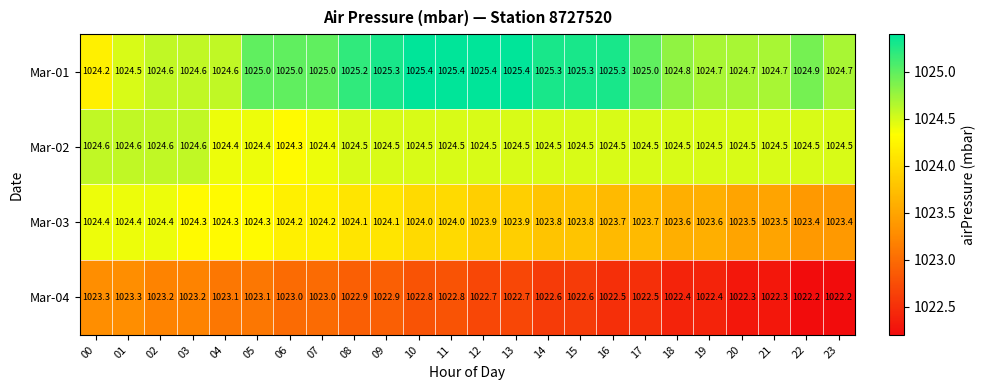

The value of Mar-02 at 08 is 1024.5. True or false?

True